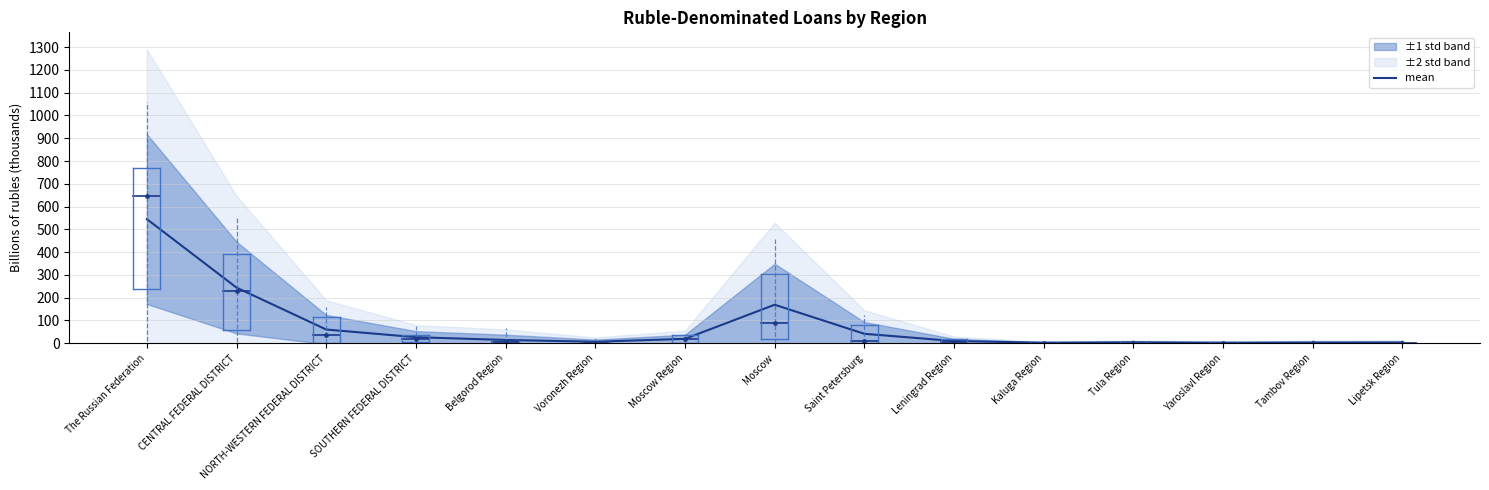

List the labels in order of value, smallest first.

Yaroslavl Region, Kaluga Region, Tambov Region, Lipetsk Region, Tula Region, Voronezh Region, Leningrad Region, Belgorod Region, Moscow Region, SOUTHERN FEDERAL DISTRICT, Saint Petersburg, NORTH-WESTERN FEDERAL DISTRICT, Moscow, CENTRAL FEDERAL DISTRICT, The Russian Federation